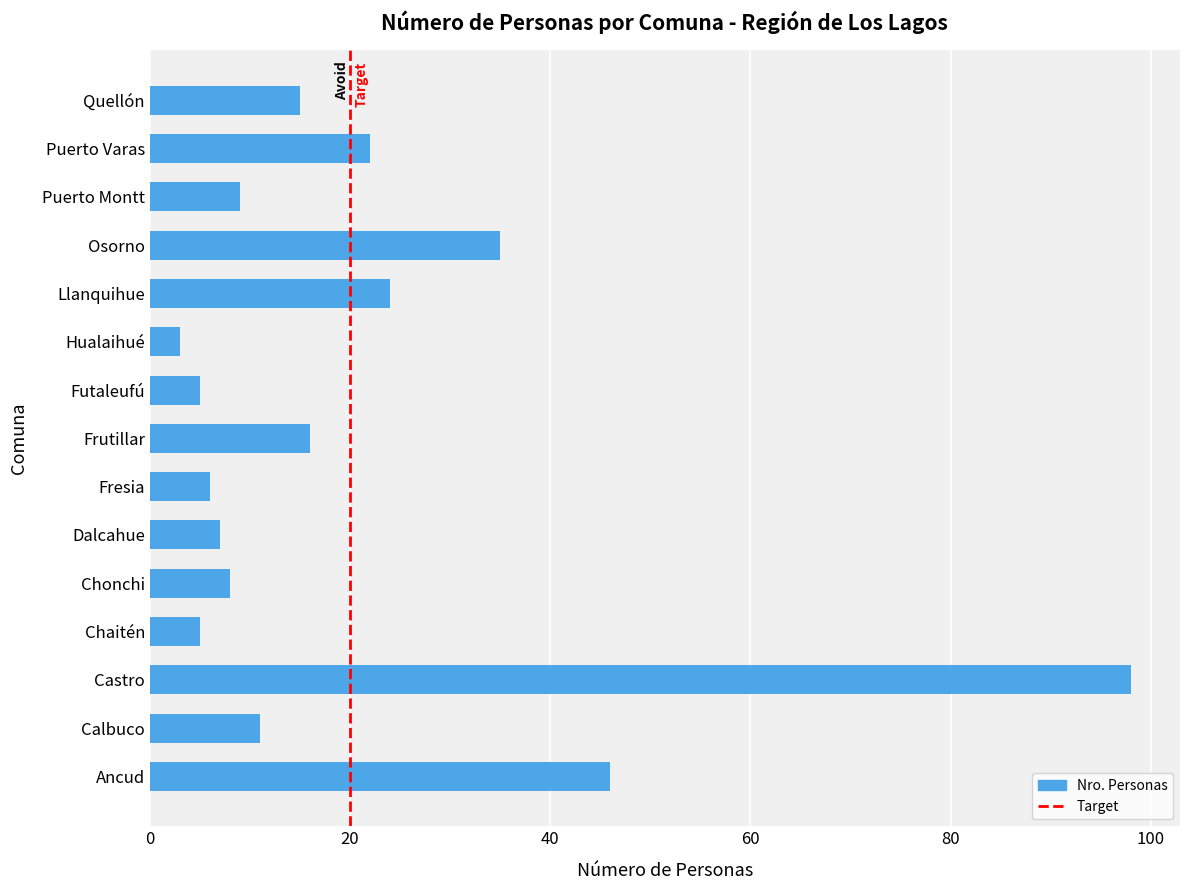

Reading bottom to top, transcribe all the data shown in this chart.

46	11	98	5	8	7	6	16	5	3	24	35	9	22	15